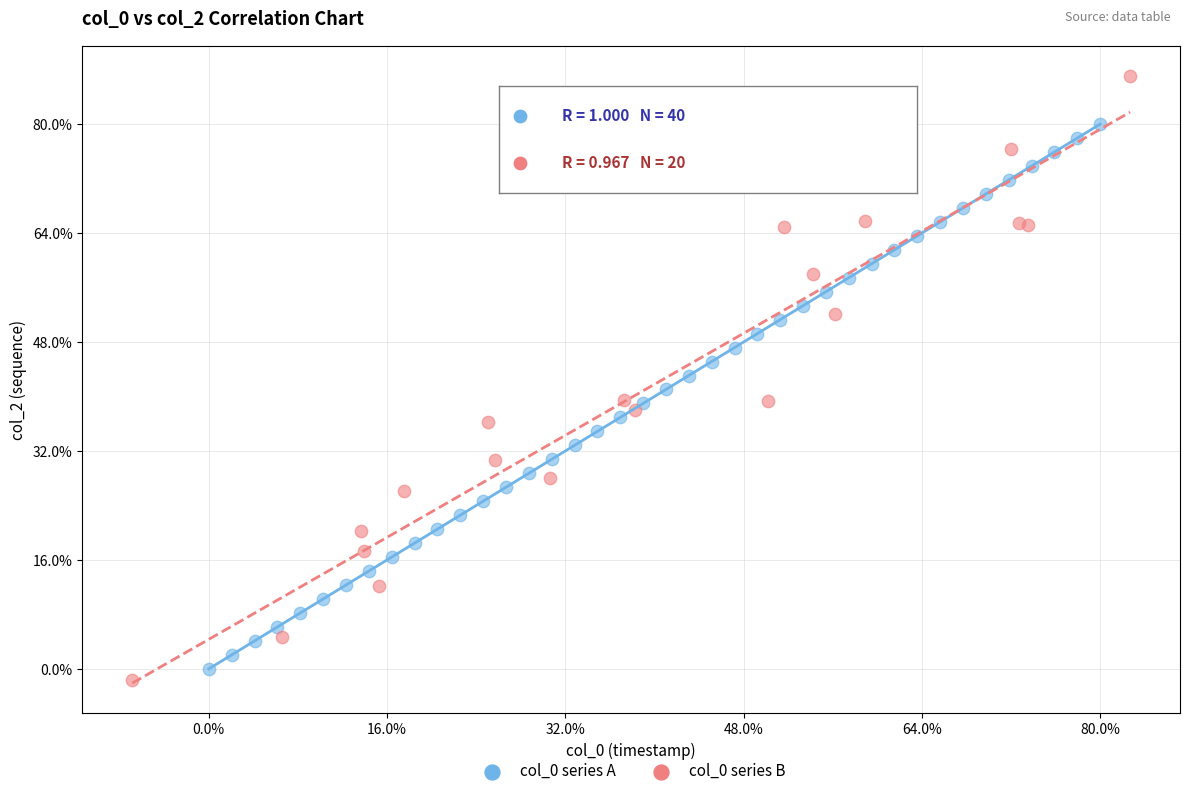

What are all the series names shown in the legend?

col_0 series A, col_0 series B